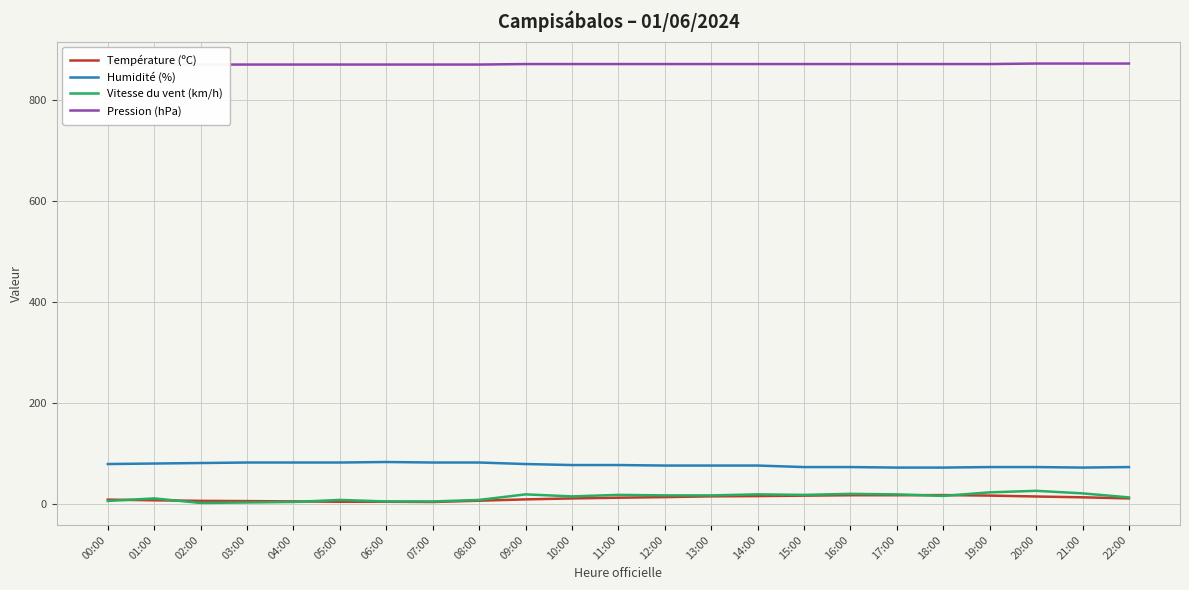

Reading left to right, extract all data points from this chart.

Température (ºC): 9.6	8.3	7.2	6.7	6.1	5.4	5.4	4.9	7.5	10.1	12.0	13.4	14.6	16.1	16.6	17.5	18.3	18.3	18.6	17.6	15.8	14.2	12.0
Humidité (%): 80.0	81.0	82.0	83.0	83.0	83.0	84.0	83.0	83.0	80.0	78.0	78.0	77.0	77.0	77.0	74.0	74.0	73.0	73.0	74.0	74.0	73.0	74.0
Vitesse du vent (km/h): 7.0	12.0	3.0	4.0	5.0	9.0	6.0	6.0	9.0	20.0	16.0	19.0	18.0	18.0	20.0	19.0	21.0	20.0	17.0	24.0	27.0	22.0	14.0
Pression (hPa): 870.0	870.0	870.0	870.0	870.0	870.0	870.0	870.0	870.0	871.0	871.0	871.0	871.0	871.0	871.0	871.0	871.0	871.0	871.0	871.0	872.0	872.0	872.0